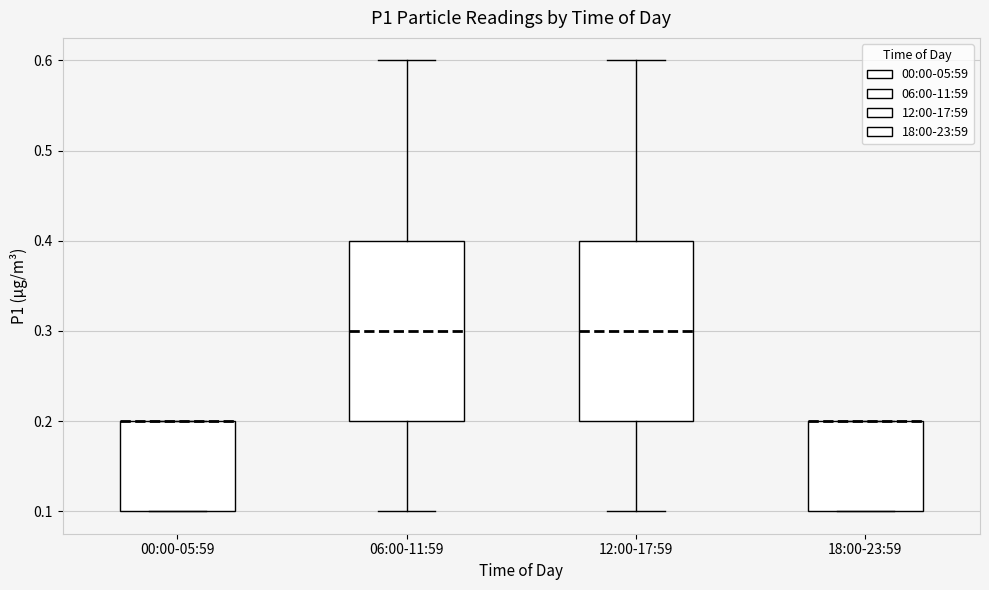

Reading left to right, read every box against the y-axis: the position of its median line, the range the box covers, and the ends of its whiskers. The values are not printed on the chart, so give them approximately, as read against the axis.

00:00-05:59: median 0.2 (drawn on the box's upper edge), box 0.1 to 0.2, whiskers 0.1 to 0.2
06:00-11:59: median 0.3, box 0.2 to 0.4, whiskers 0.1 to 0.6
12:00-17:59: median 0.3, box 0.2 to 0.4, whiskers 0.1 to 0.6
18:00-23:59: median 0.2 (drawn on the box's upper edge), box 0.1 to 0.2, whiskers 0.1 to 0.2